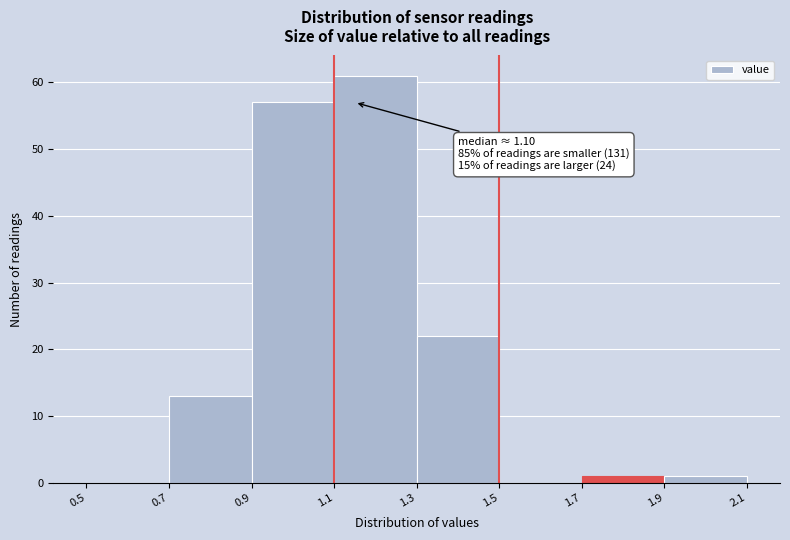

Which range on the x-axis has the tallest bar?

1.1 to 1.3